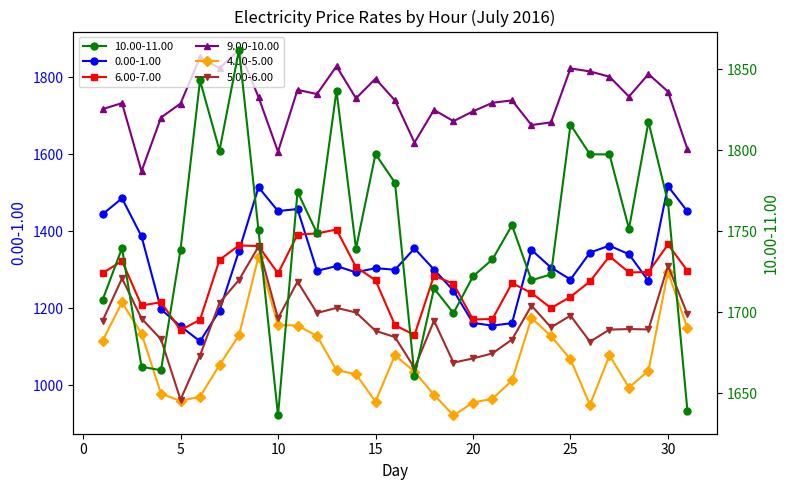

What is the difference between the highest and lowest values at 6?

881.6